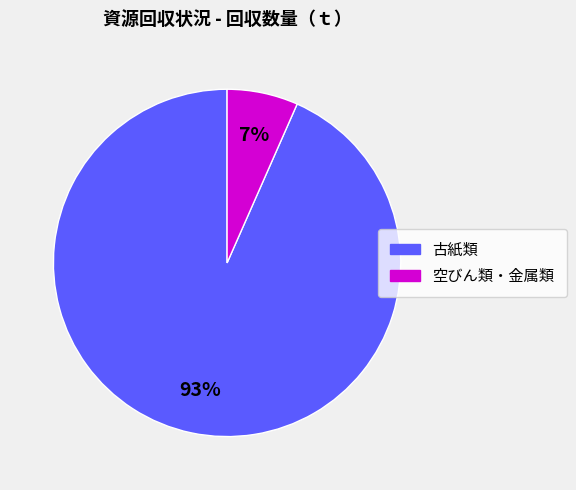

Is there any slice that represents more than half of the pie?

Yes